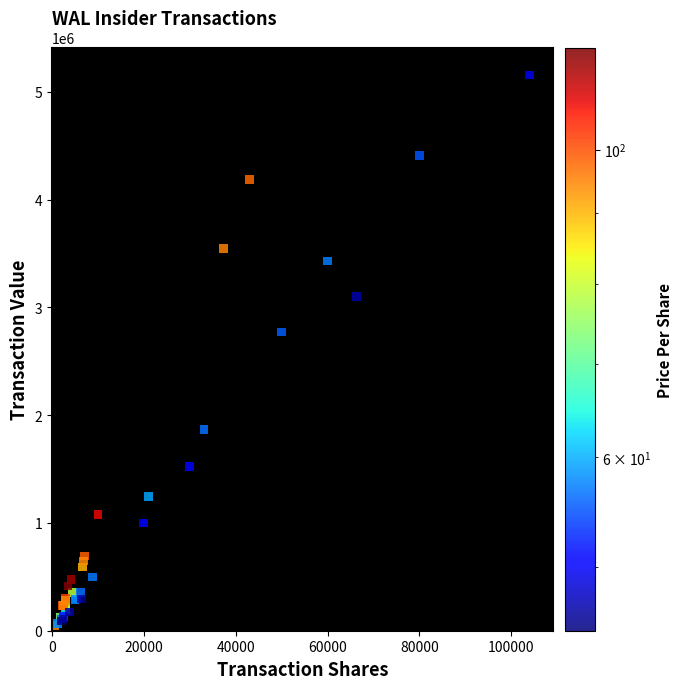

What Y value in the scatter plot is closest to 2602393?

2772000